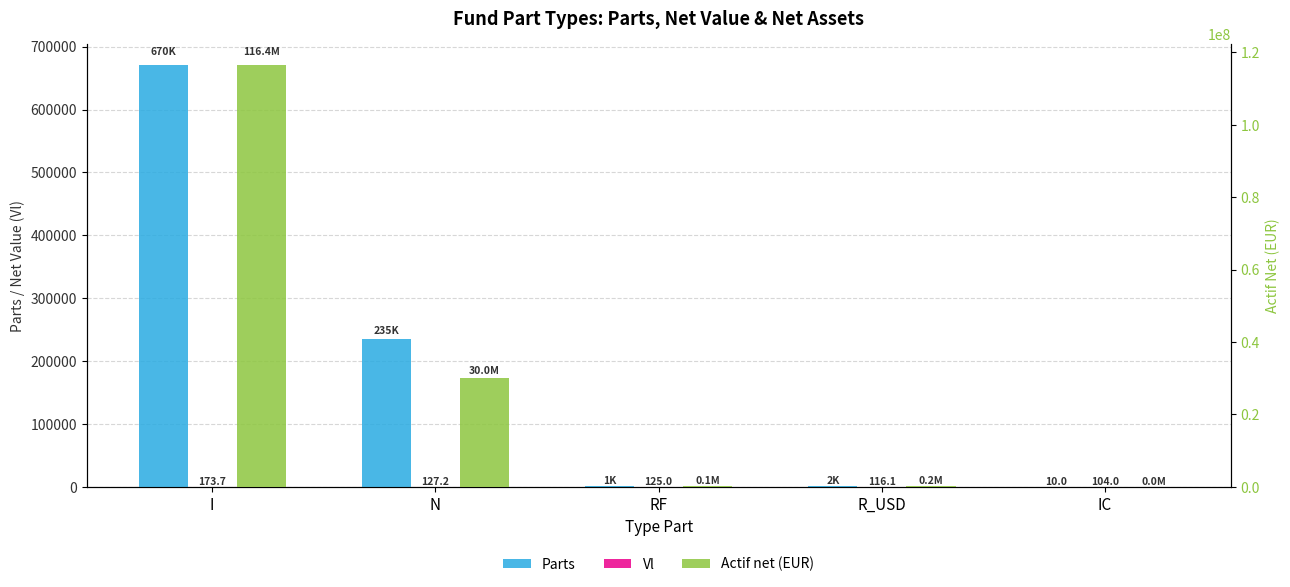

At which label is Vl closest to 138?

N